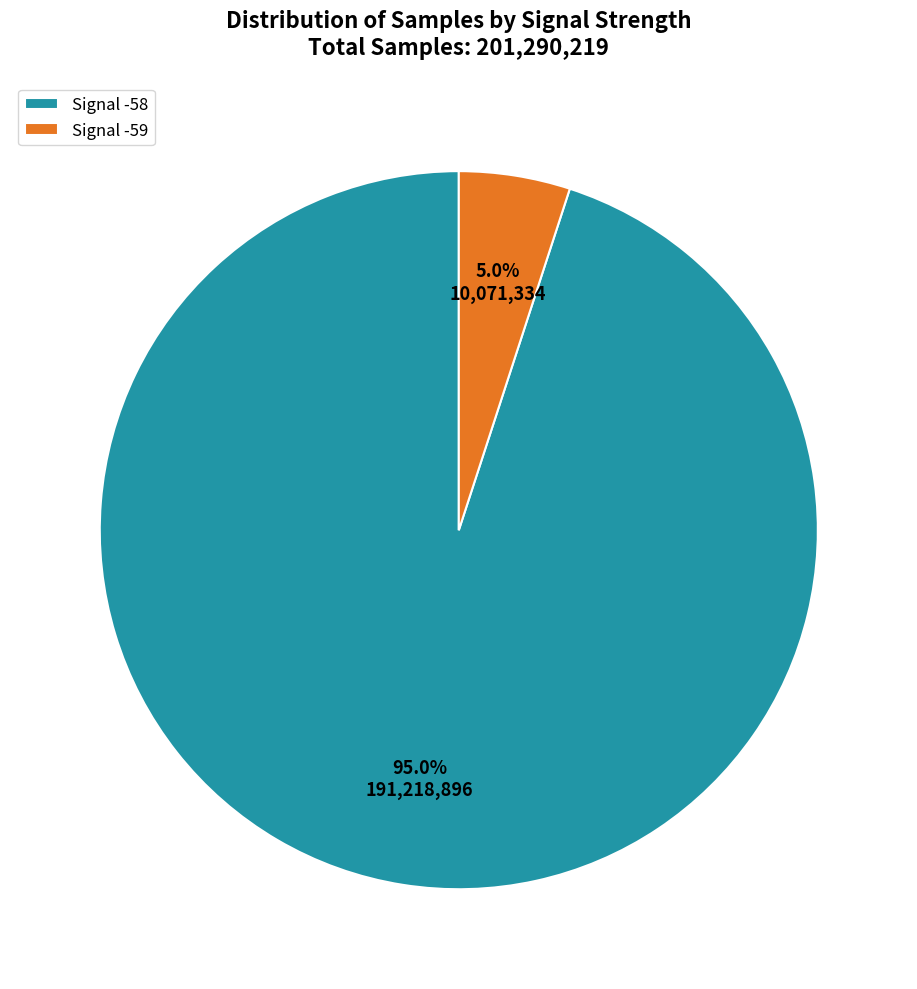

Between Signal -58 and Signal -59, which is larger?

Signal -58